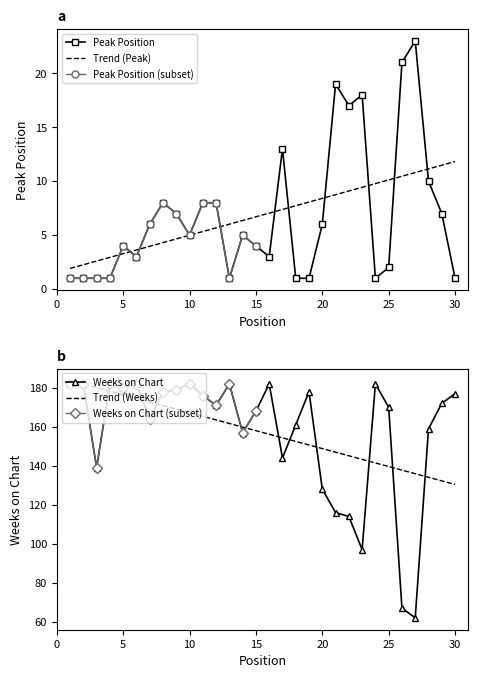

Which has a higher value, 18 or 8?

8